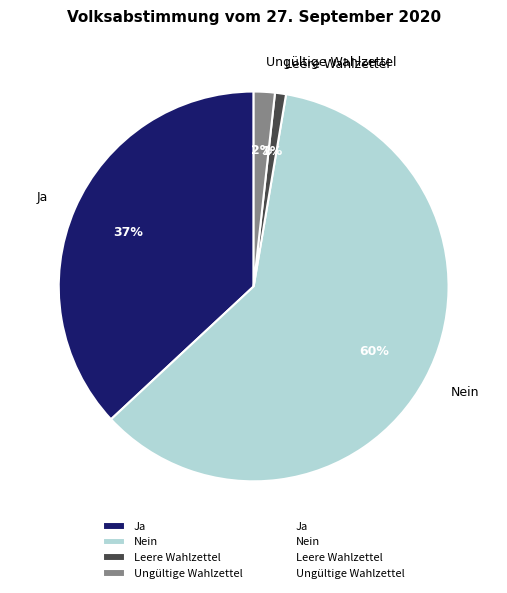

How many segments does this pie chart have?

4